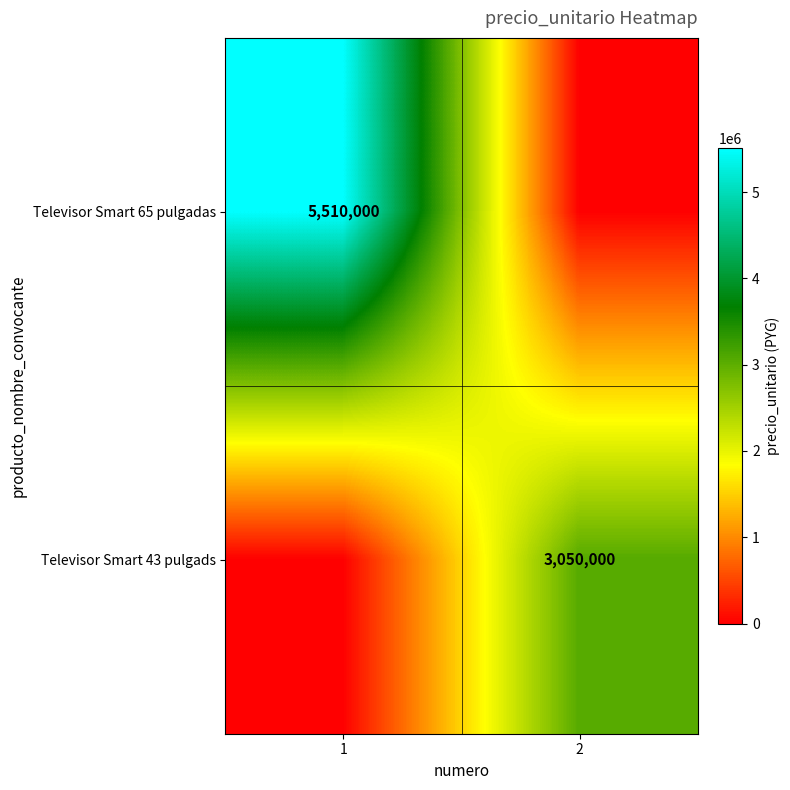

The value of Televisor Smart 65 pulgadas at 1 is 5510000. True or false?

True